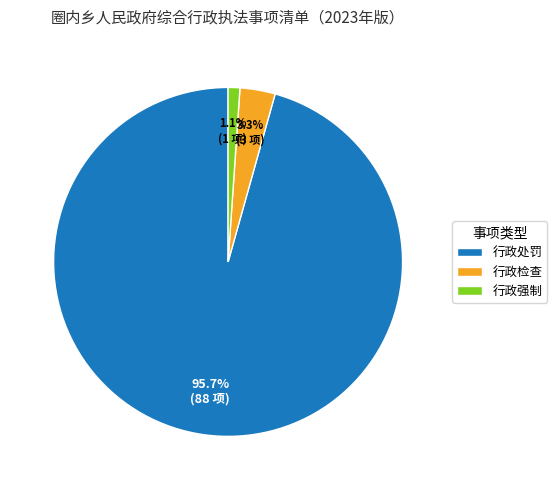

Is it true that 行政处罚 is 96% of the pie?

True